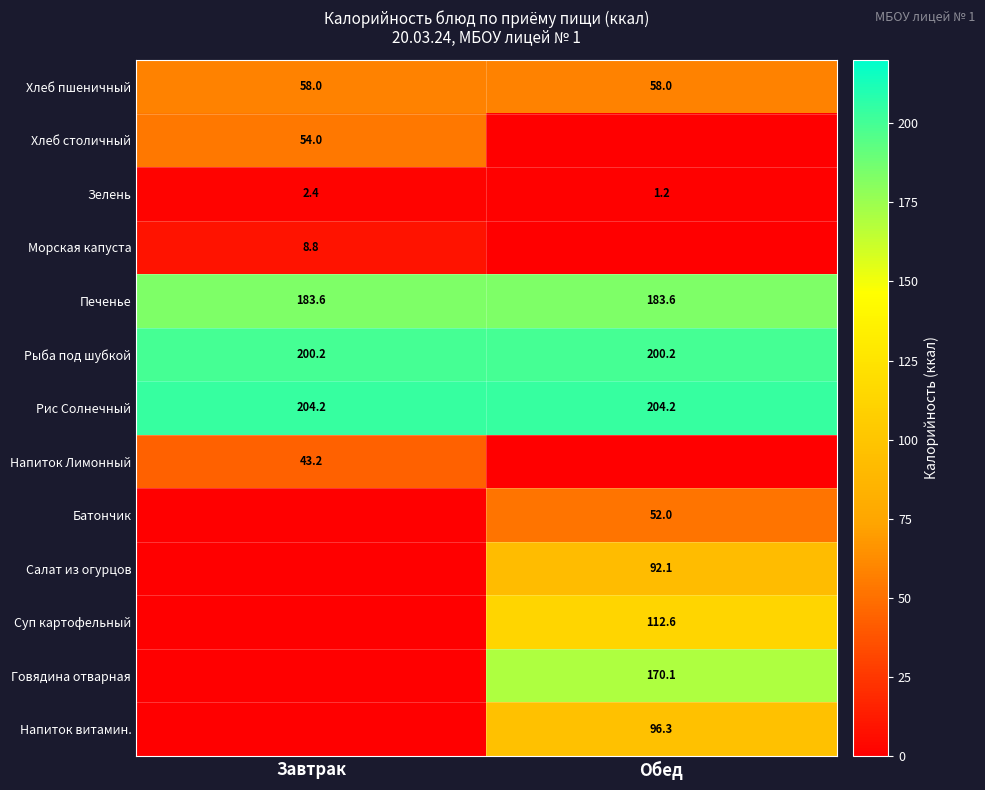

What is the average value of the Зелень series?

1.8